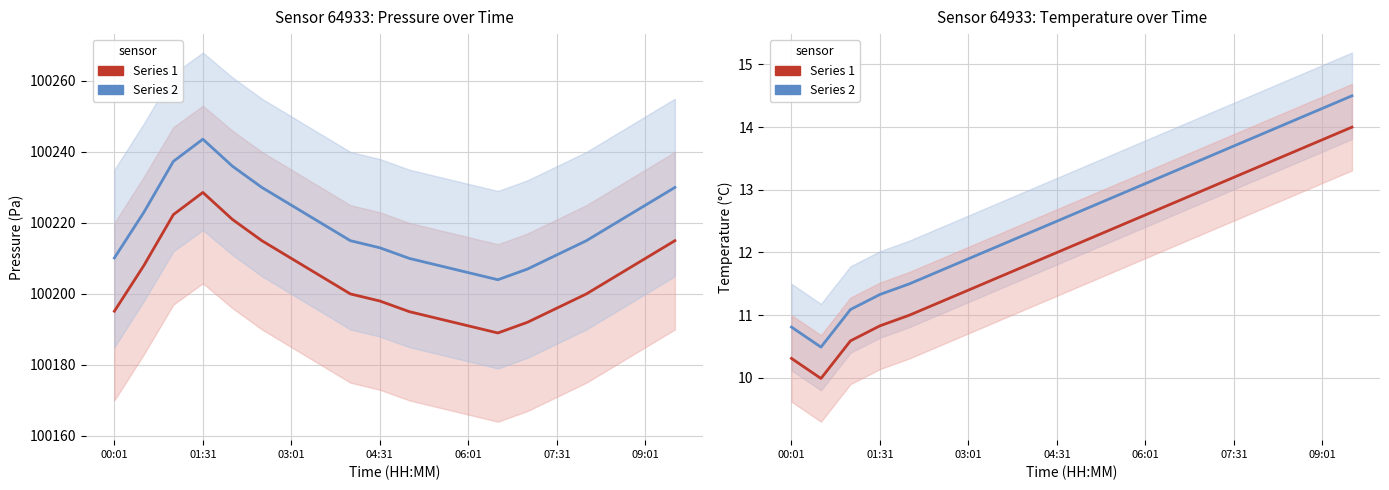

The value of temperature (shifted) at 8 is 5.9. True or false?

False